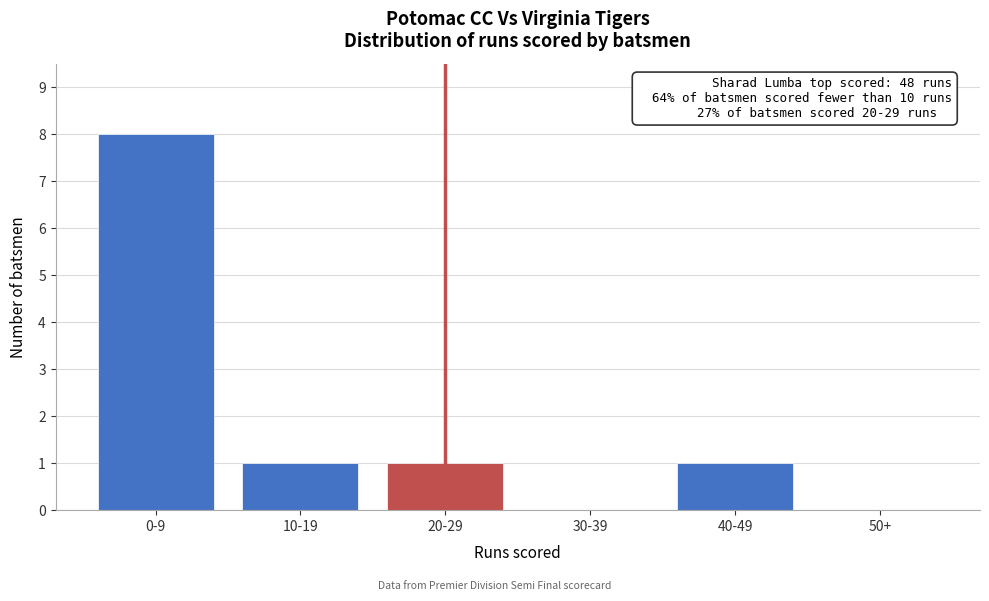

Reading left to right, list all the values displayed in this chart.

0-9=8	10-19=1	20-29=1	30-39=0	40-49=1	50+=0